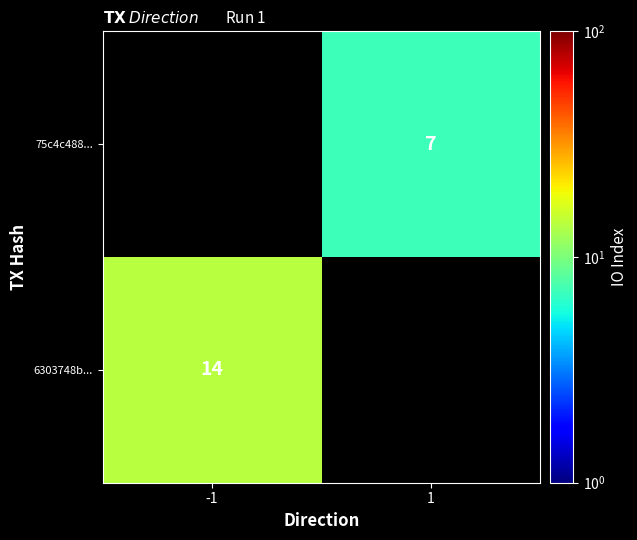

The value of 75c4c488... at 1 is 3. True or false?

False